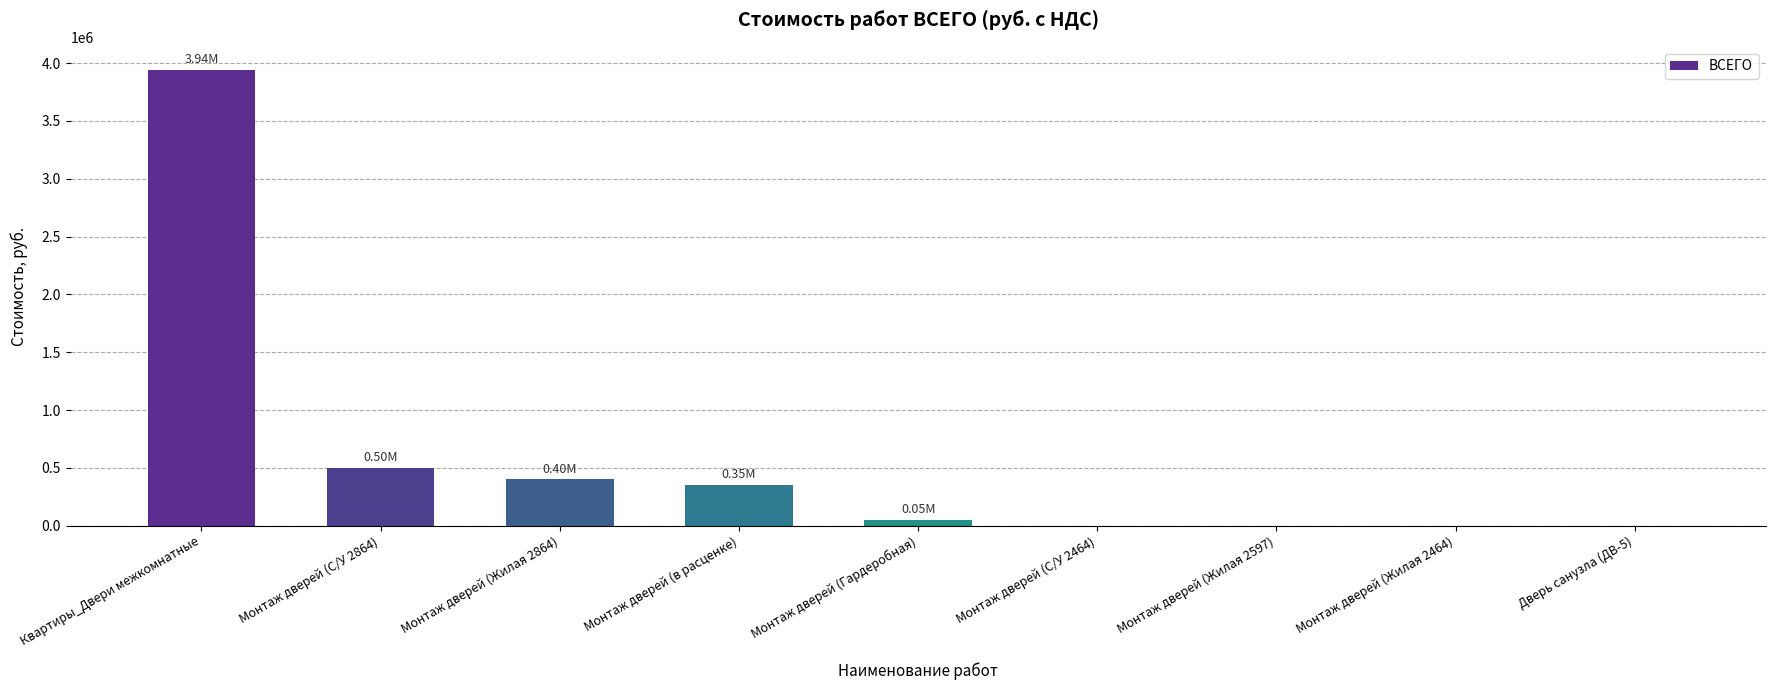

What is the change in value from Монтаж дверей (С/У 2864) to Монтаж дверей (Жилая 2864)?

-100288